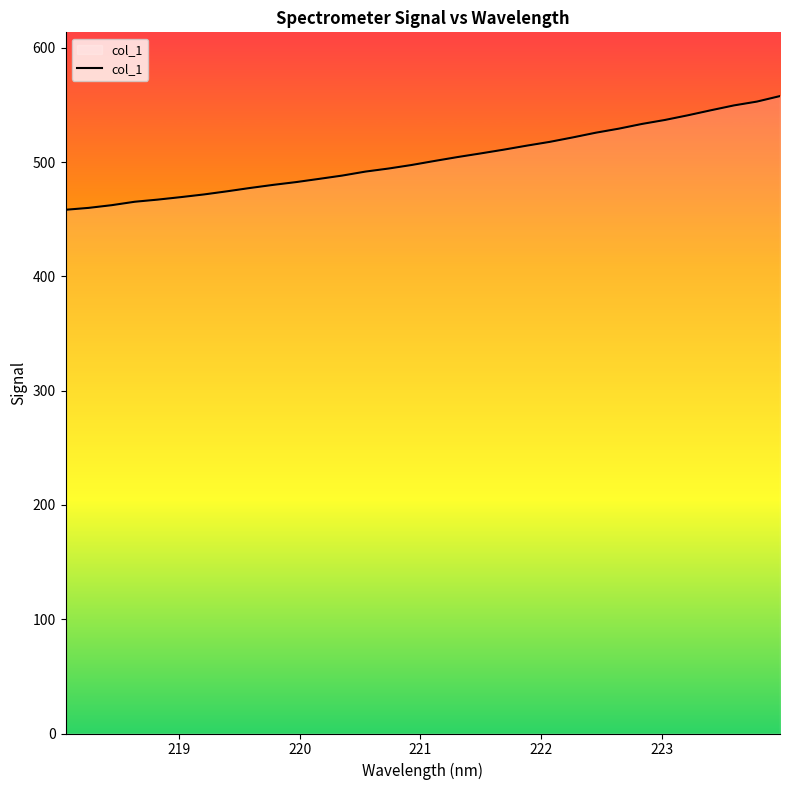

What is the maximum value shown in the chart?

557.7